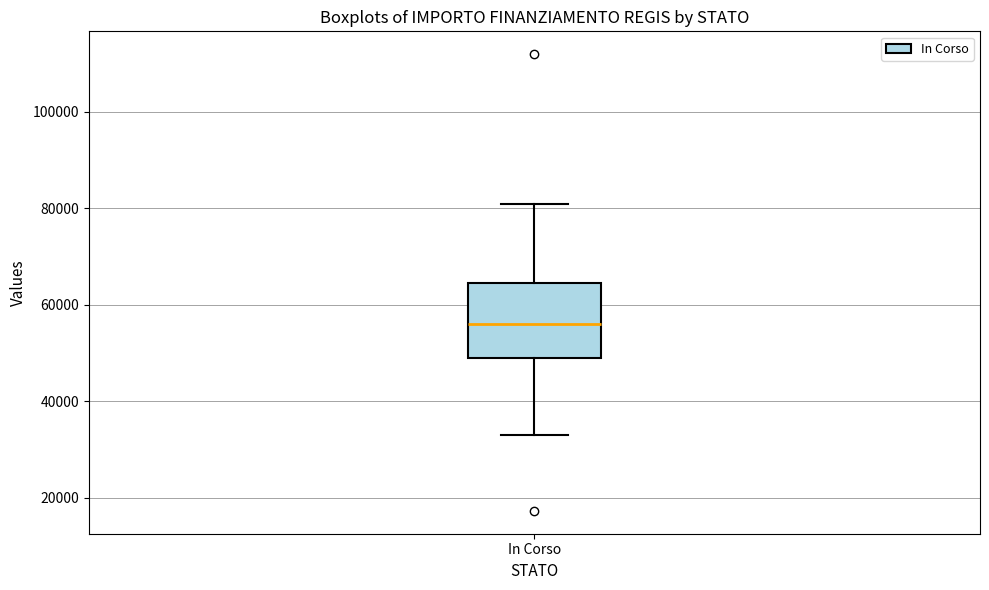

Where does the lower whisker of the box for In Corso end on the y-axis? The values are not printed on the chart, so give them approximately, as read against the axis.

32000